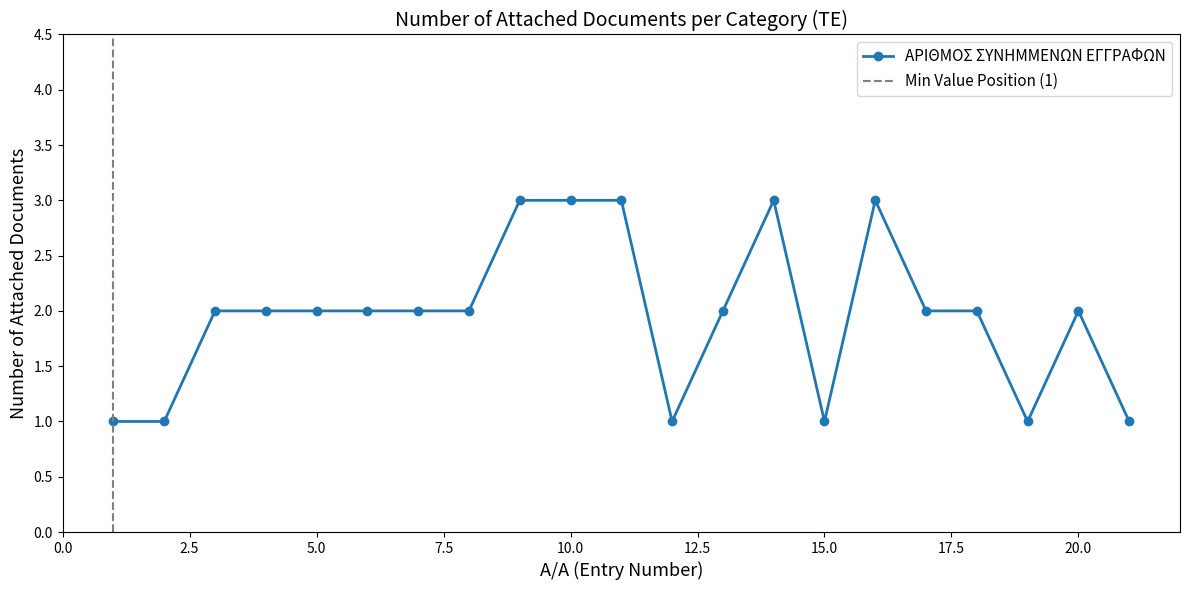

Where is the data nearest to the value 2?

3